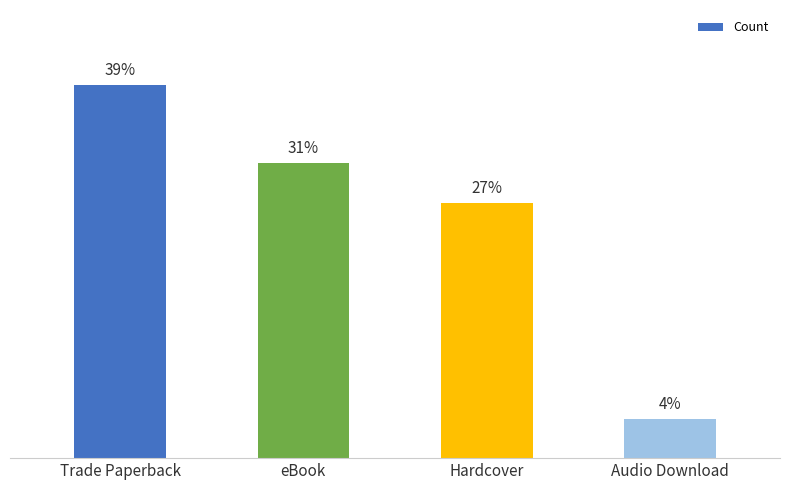

Rank the categories by value from lowest to highest.

Audio Download, Hardcover, eBook, Trade Paperback